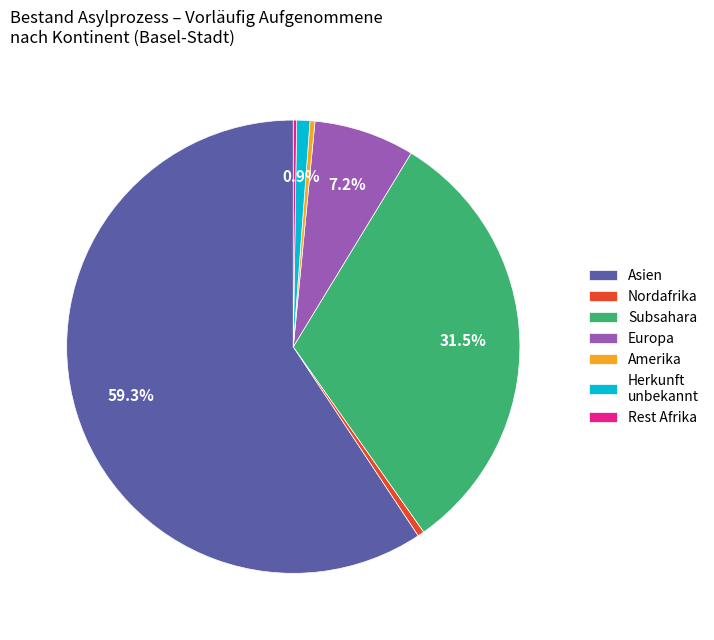

Between Nordafrika and Subsahara, which is larger?

Subsahara